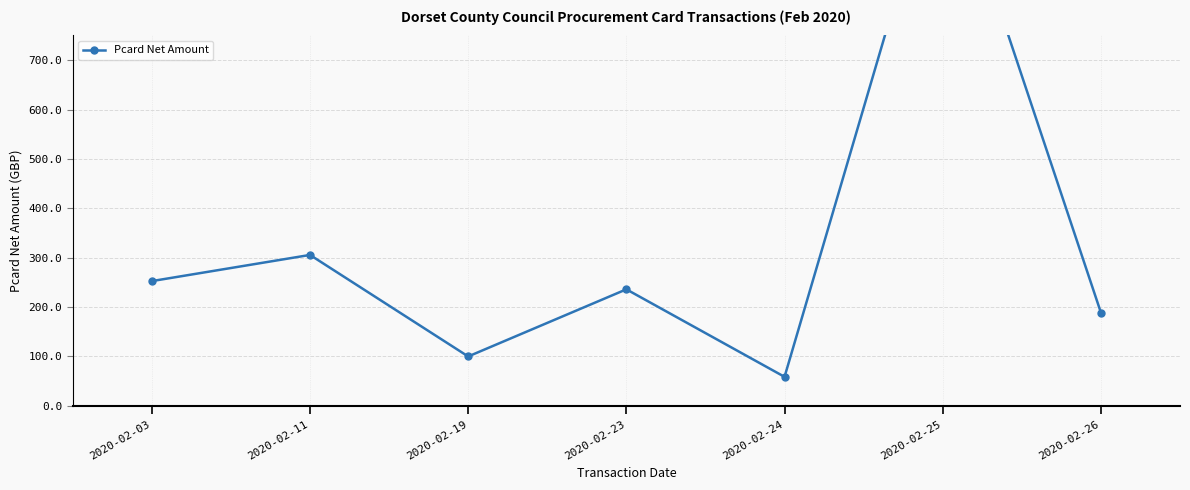

Reading left to right, list all the values displayed in this chart.

252.6	305.6	100.0	236.0	58.7	1148.2	188.8